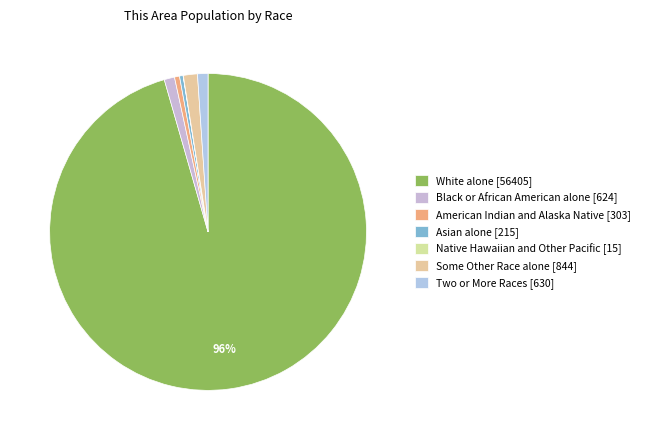

Is there a majority slice in this chart?

Yes